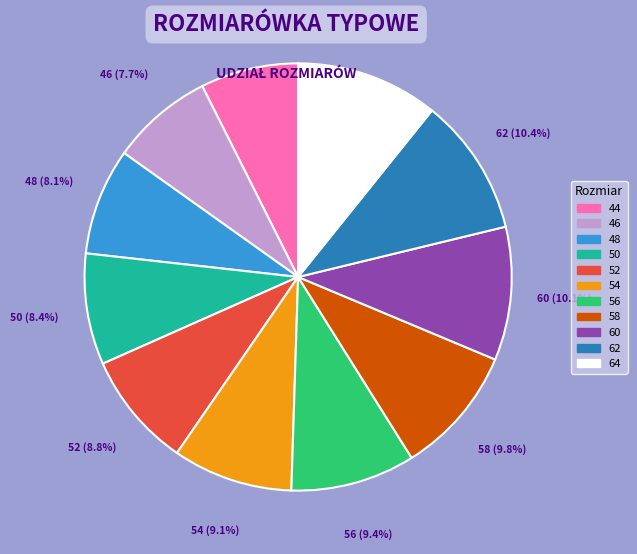

To the nearest percent, what percentage of the pie is 52?

9%